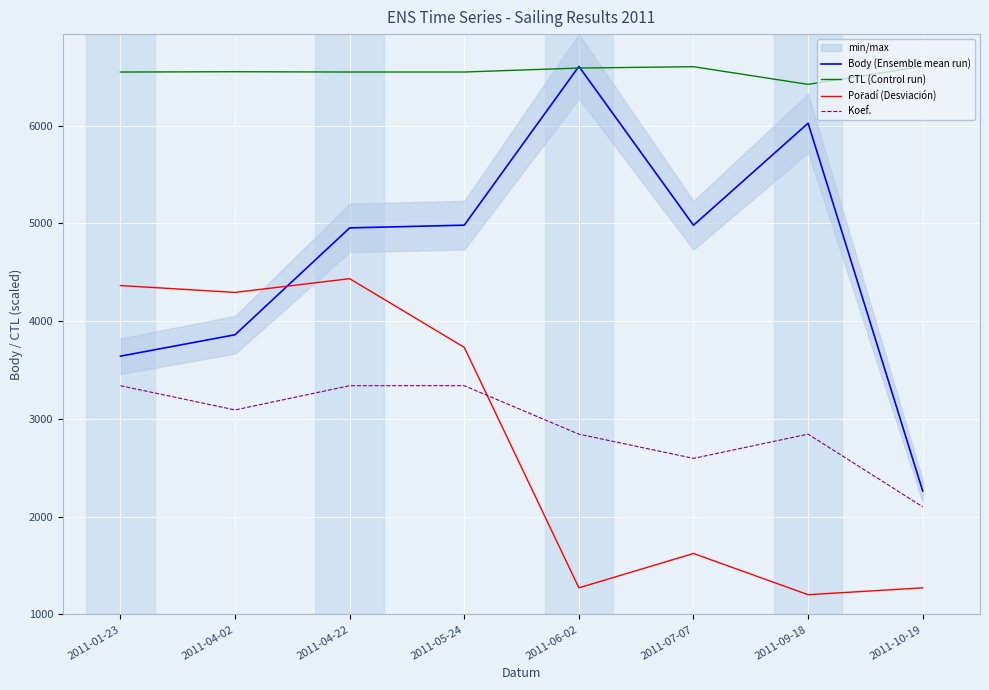

Rank the series at 2011-07-07 from highest to lowest value.

CTL (Control run), Body (Ensemble mean run), Koef., Pořadí (Desviación)